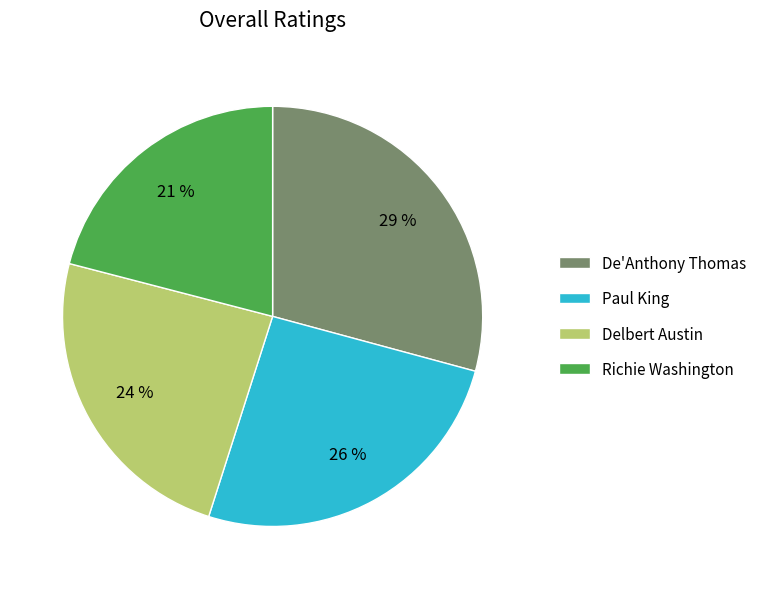

What is the smallest slice in the pie chart?

Richie Washington